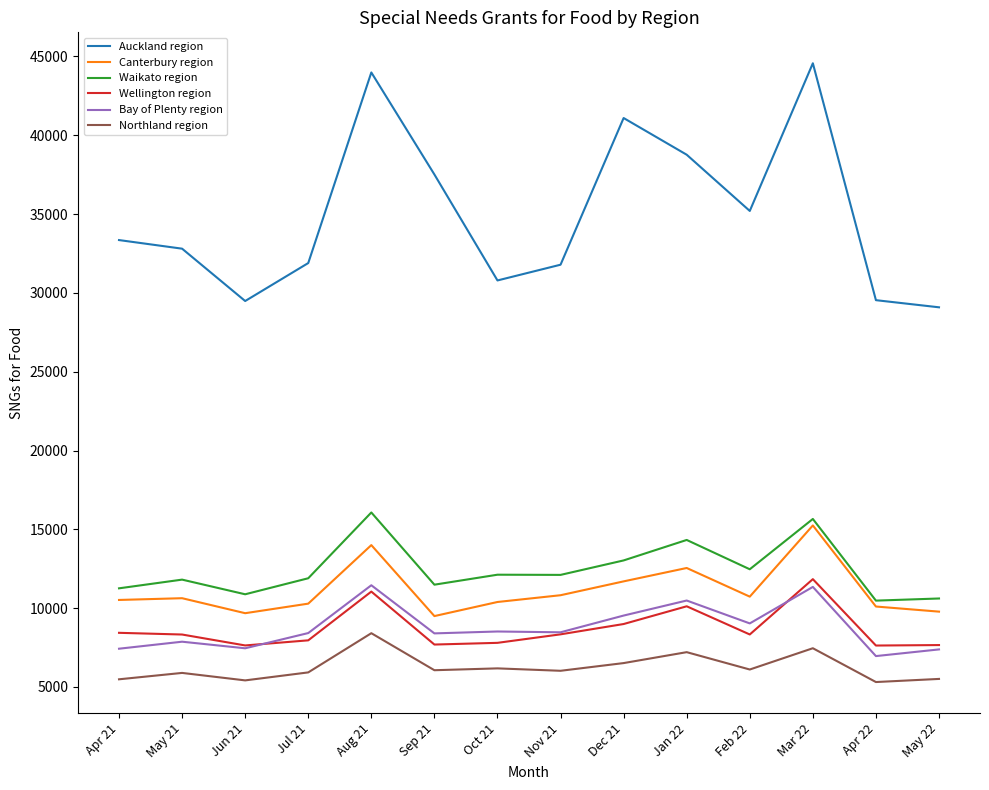

True or false: Wellington region has more than 1 interior local peaks.

True